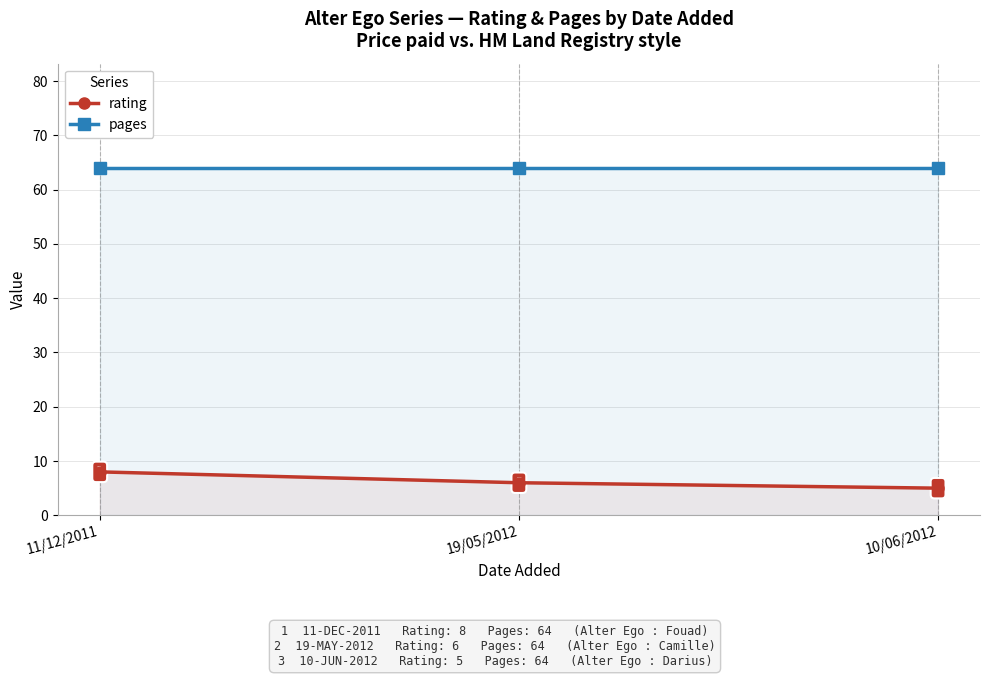

What is the spread (max minus min) of values at 11/12/2011?

56